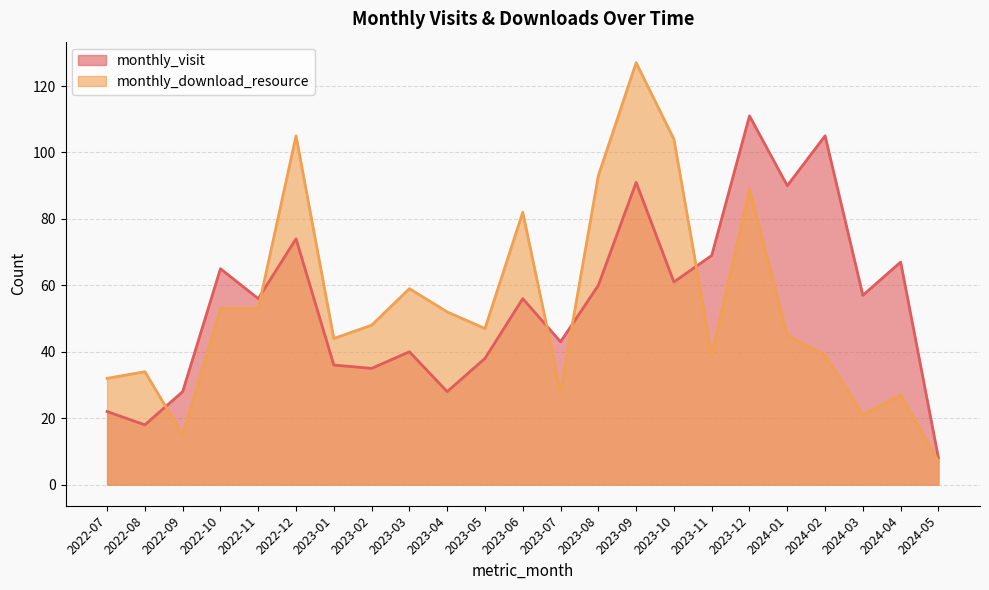

Which category has the lowest value in the monthly_download_resource series?

2024-05